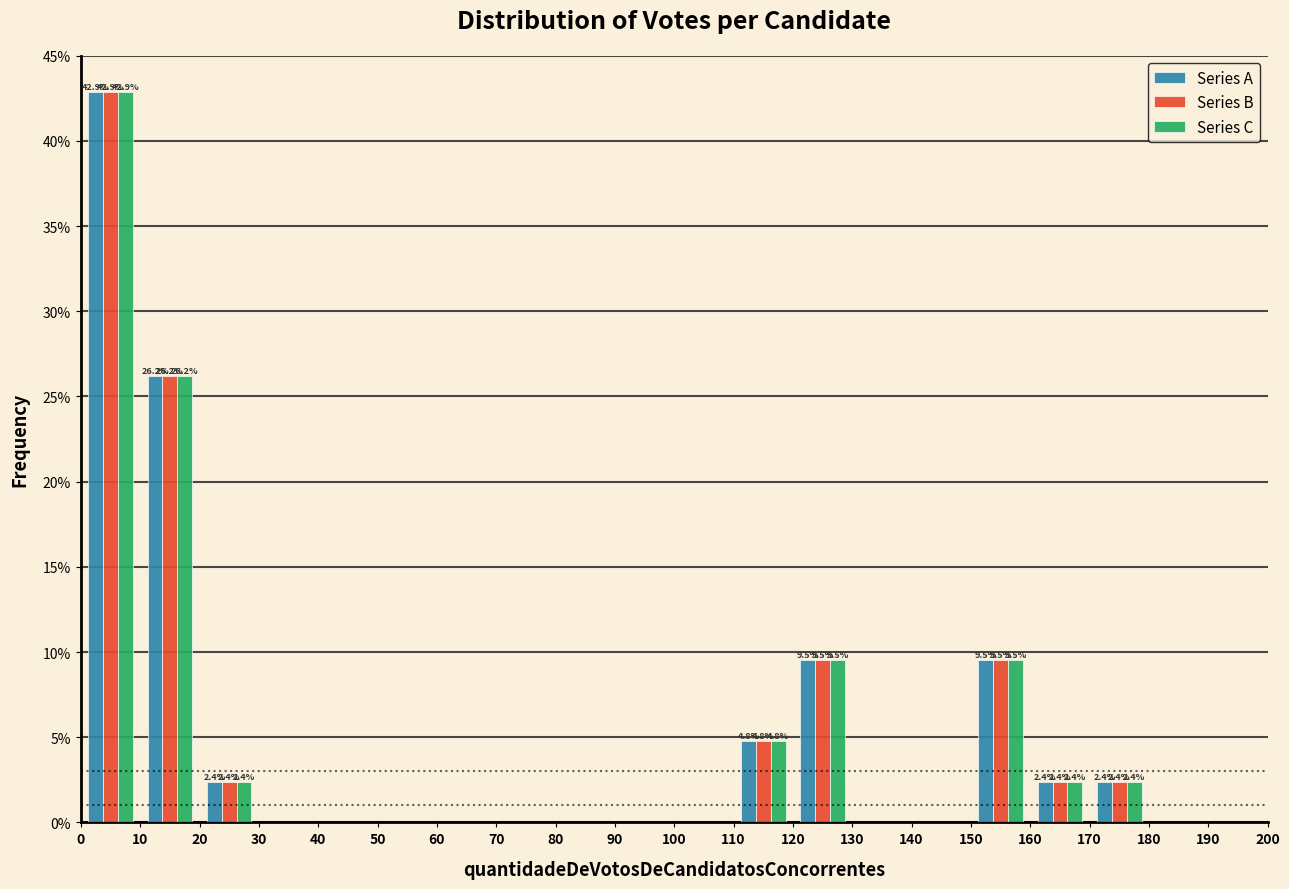

In the Series C series, which range on the x-axis has the tallest bar?

0 to 10